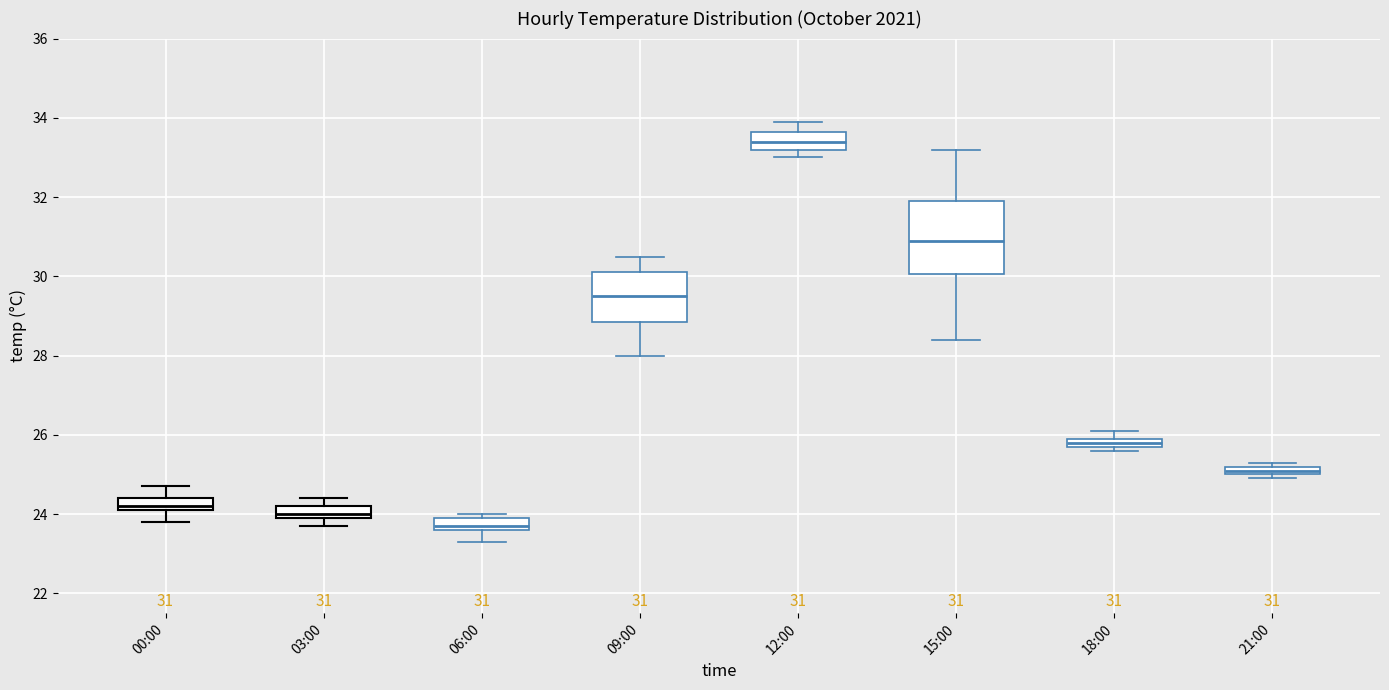

Comparing the boxes themselves (not the whiskers), which one is the tallest?

15:00